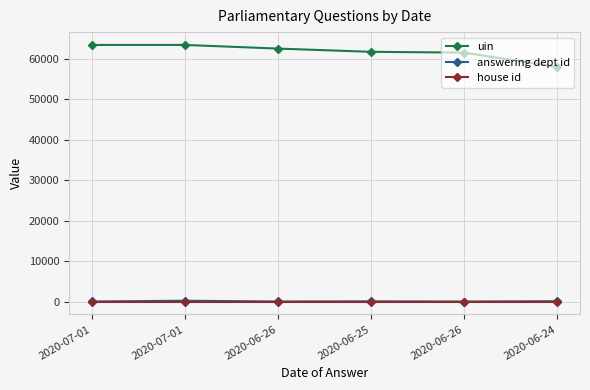

What are all the series names shown in the legend?

uin, answering dept id, house id